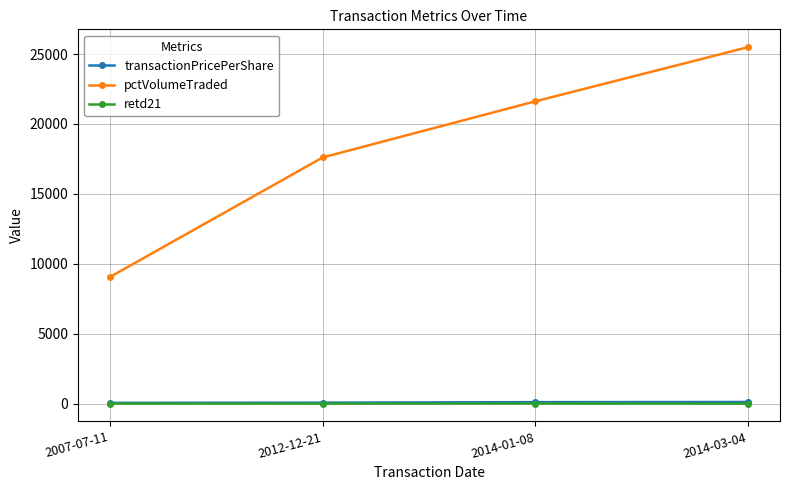

True or false: transactionPricePerShare and retd21 cross at least once.

False